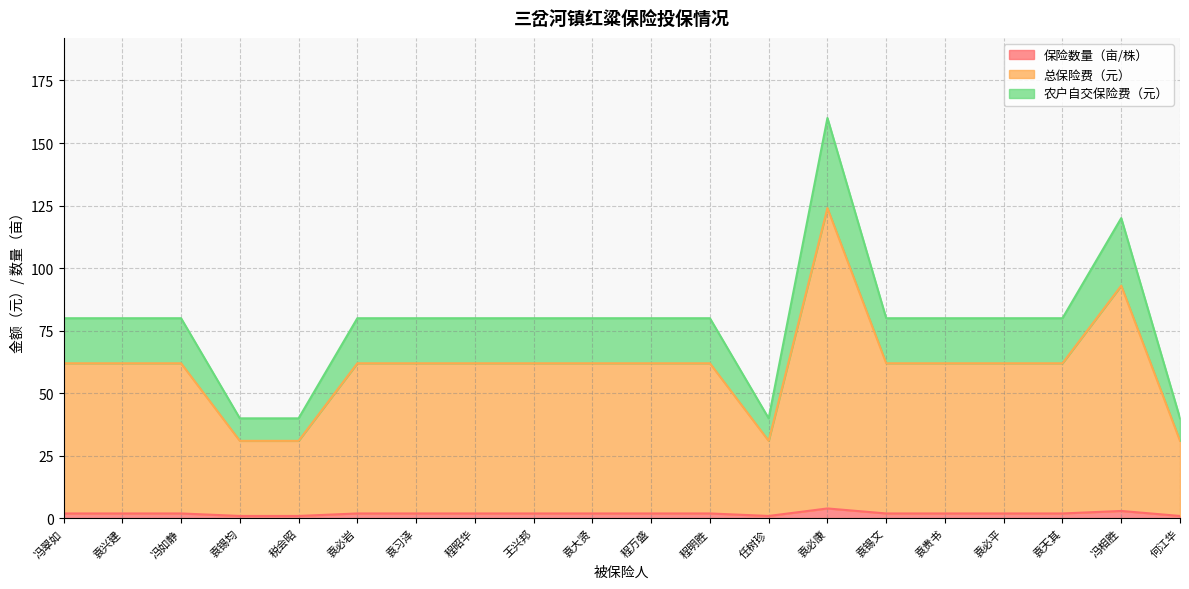

At which category is the sum across all series the highest?

袁必康